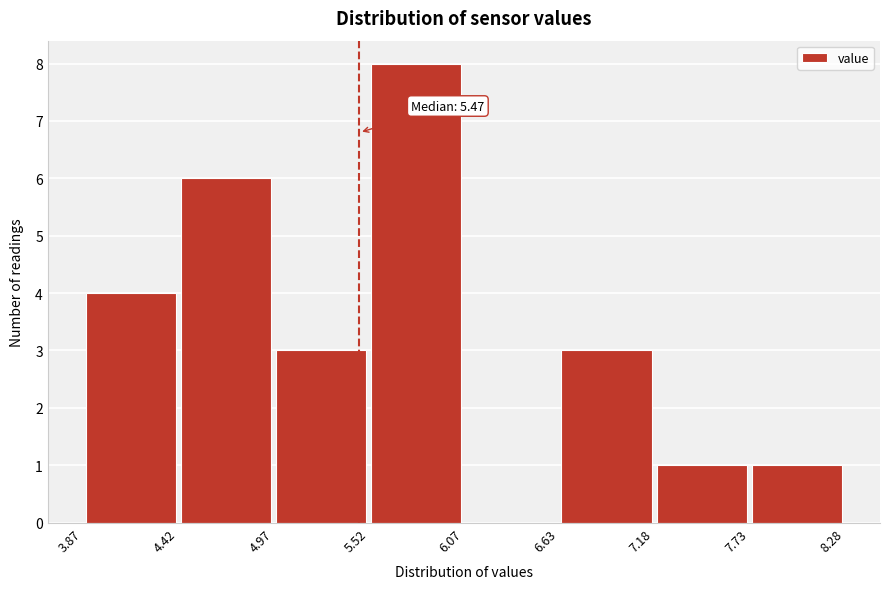

Which range on the x-axis has the tallest bar?

5.52 to 6.07